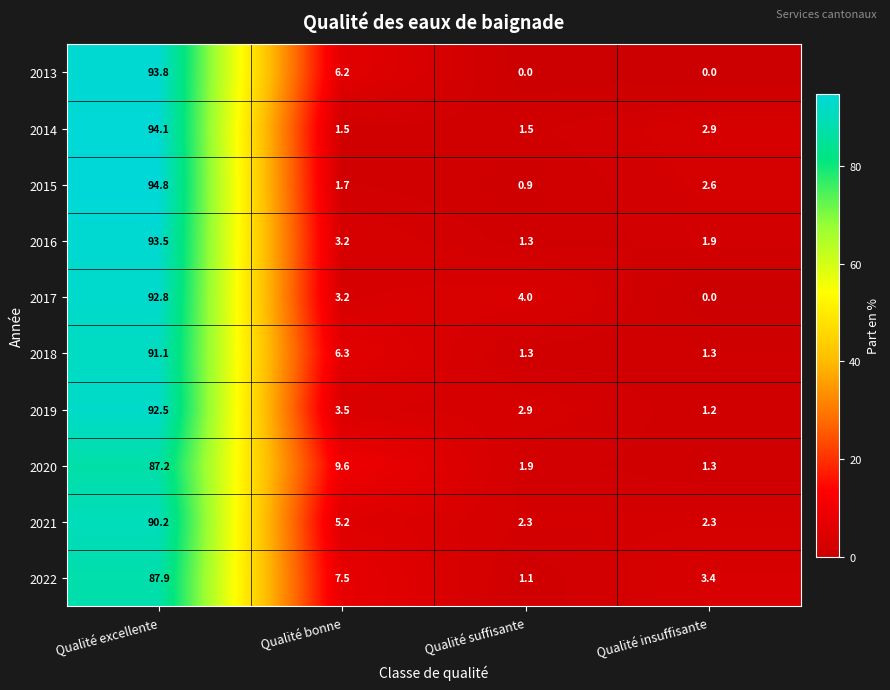

What is the average value of the 2014 series?

25.0